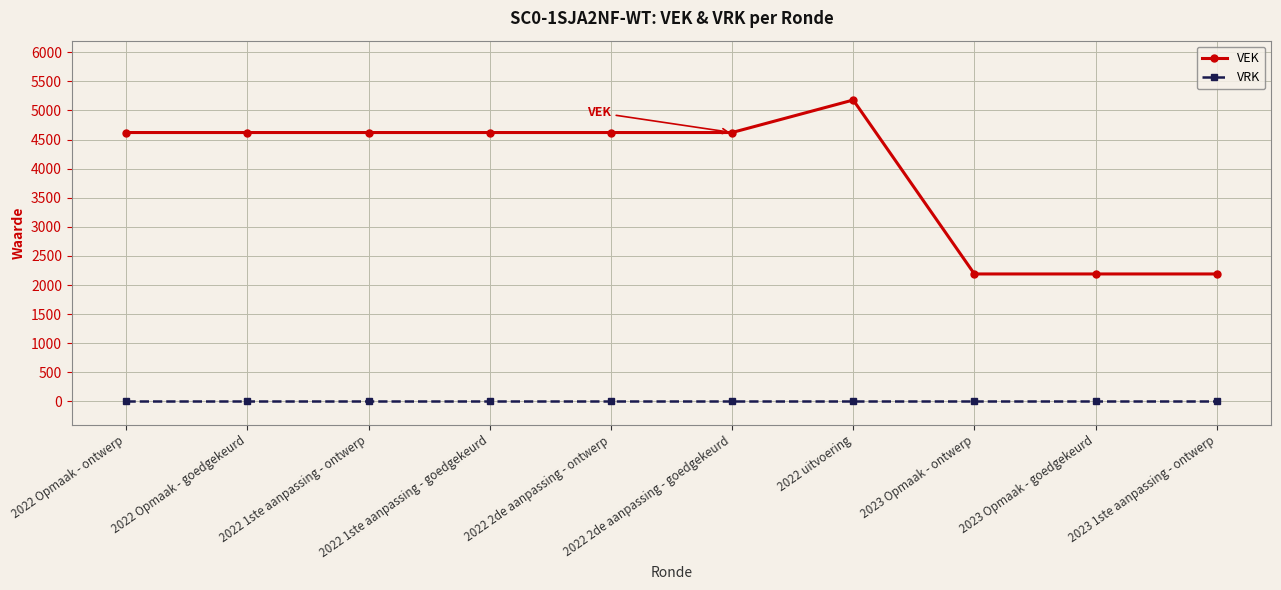

Count the VEK values in the range 2190 to 4621.

9